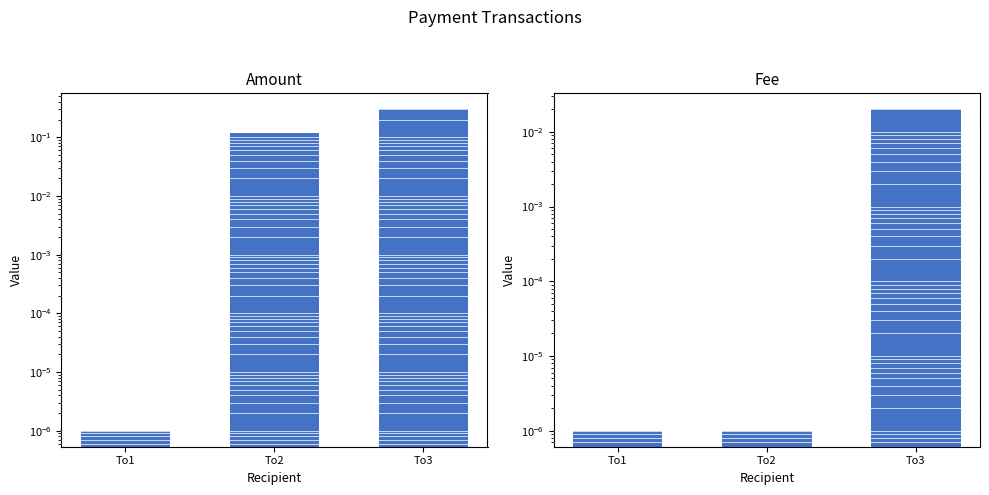

How many groups of bars are there?

3